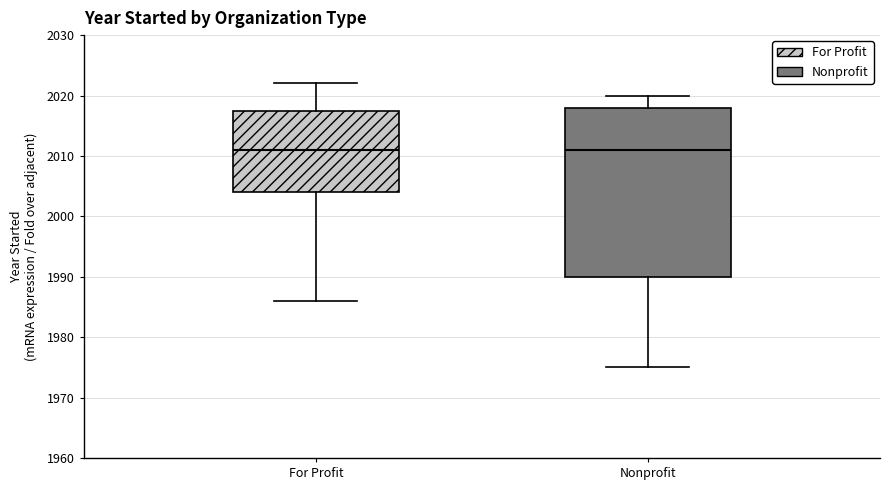

Reading left to right, read every box against the y-axis: the position of its median line, the range the box covers, and the ends of its whiskers. The values are not printed on the chart, so give them approximately, as read against the axis.

For Profit: median 2011, box 2004 to 2018, whiskers 1986 to 2022
Nonprofit: median 2011, box 1990 to 2018, whiskers 1975 to 2020